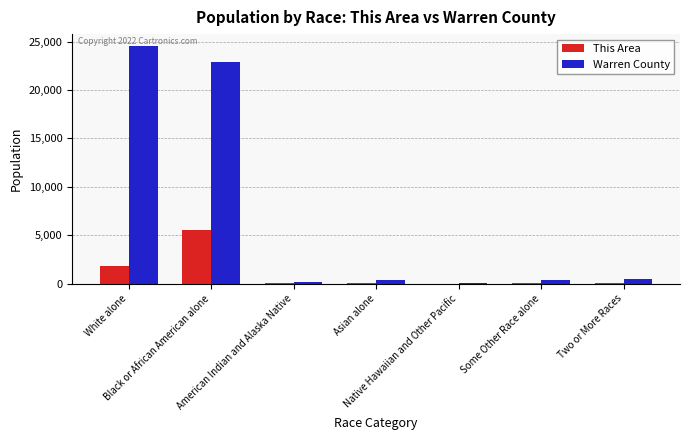

Is the value of Warren County at Two or More Races greater than the value of This Area at Some Other Race alone?

Yes